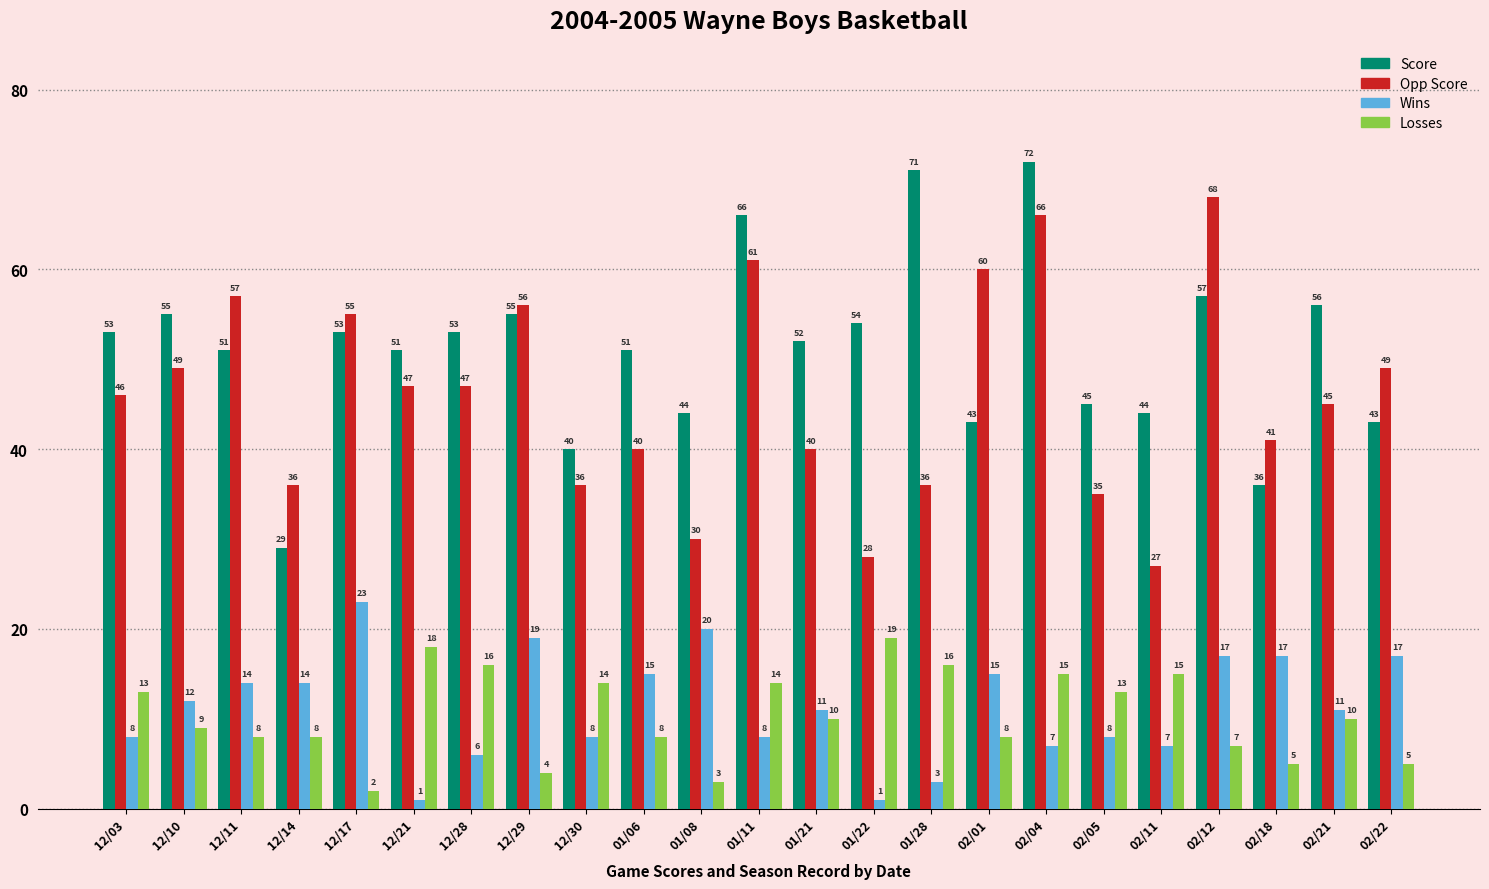

What is the spread (max minus min) of values at 01/28?

68